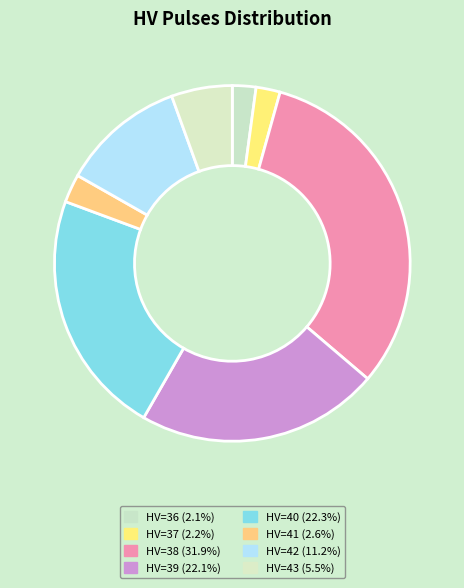

Count the number of slices in the pie.

8